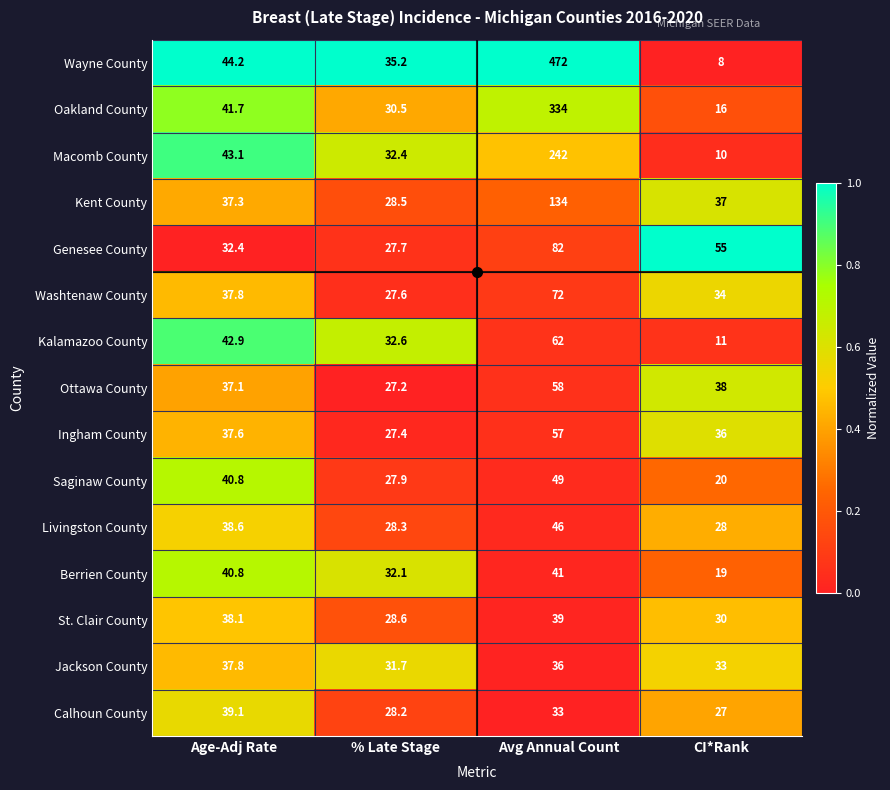

How many data points in Macomb County are less than 43?

2